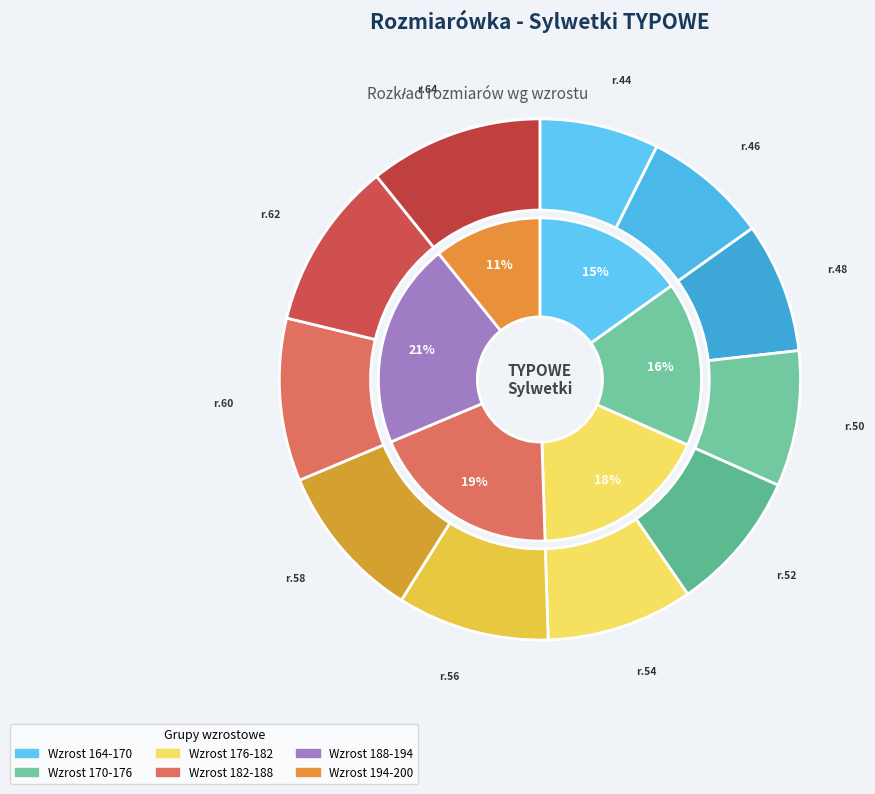

To the nearest percent, what is the average slice percentage?

9%